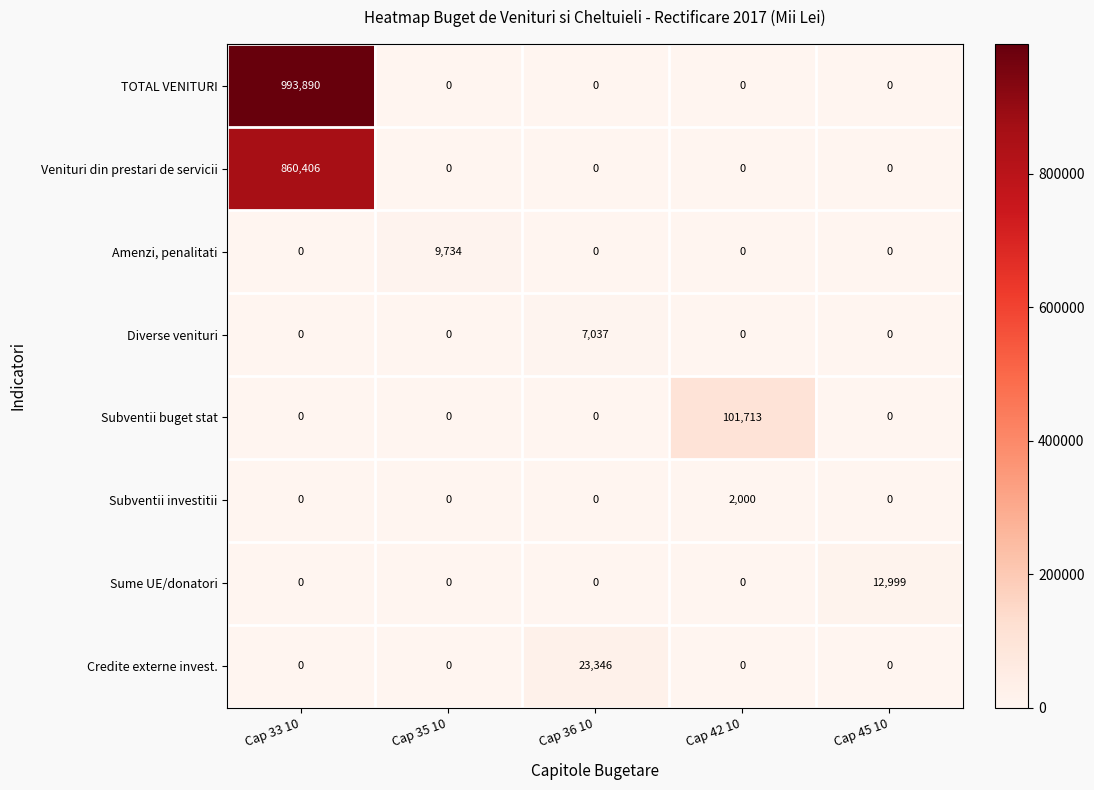

What is the difference between the TOTAL VENITURI values at Cap 33 10 and Cap 45 10?

993890